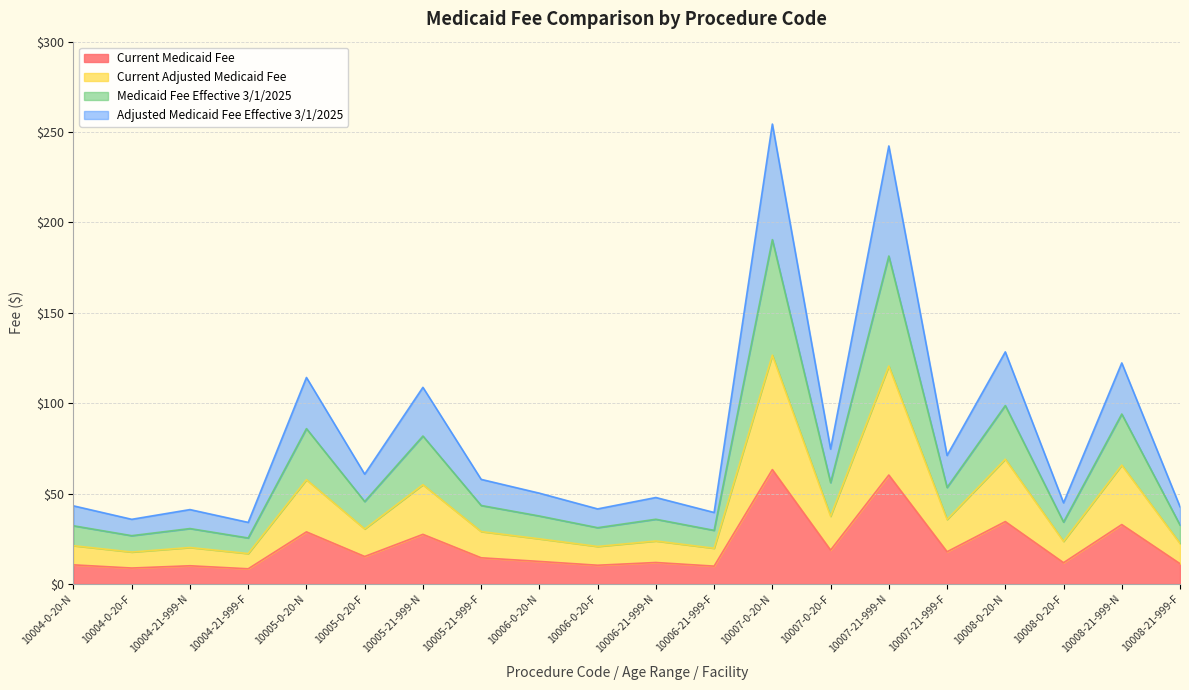

True or false: Current Adjusted Medicaid Fee has a value of 30.5 at 10005-0-20-F.

True